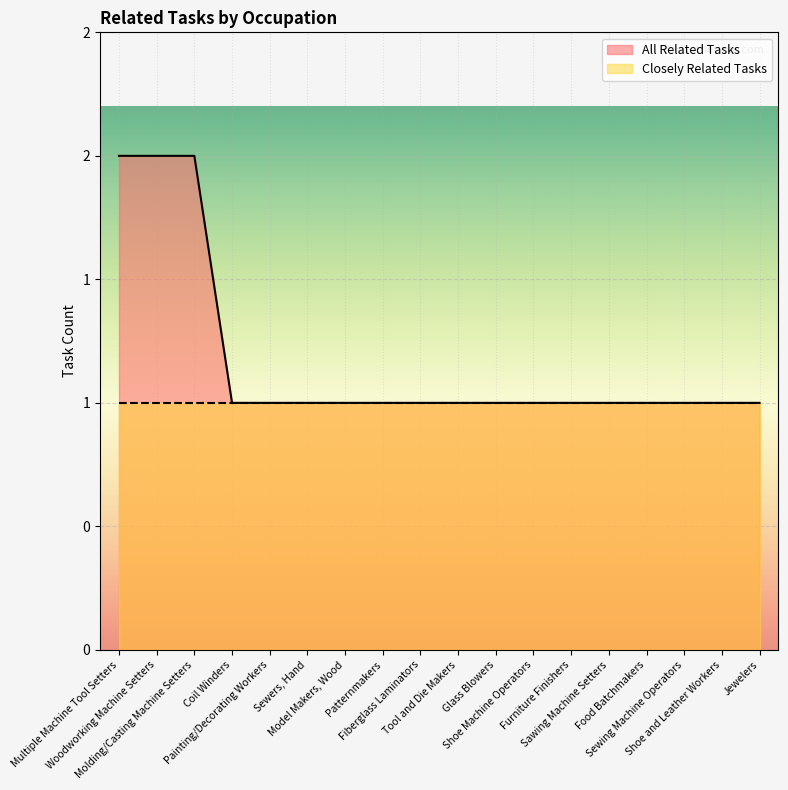

List the labels in order of value, smallest first.

Coil Winders, Painting/Decorating Workers, Sewers, Hand, Model Makers, Wood, Patternmakers, Fiberglass Laminators, Tool and Die Makers, Glass Blowers, Shoe Machine Operators, Furniture Finishers, Sawing Machine Setters, Food Batchmakers, Sewing Machine Operators, Shoe and Leather Workers, Jewelers, Multiple Machine Tool Setters, Woodworking Machine Setters, Molding/Casting Machine Setters